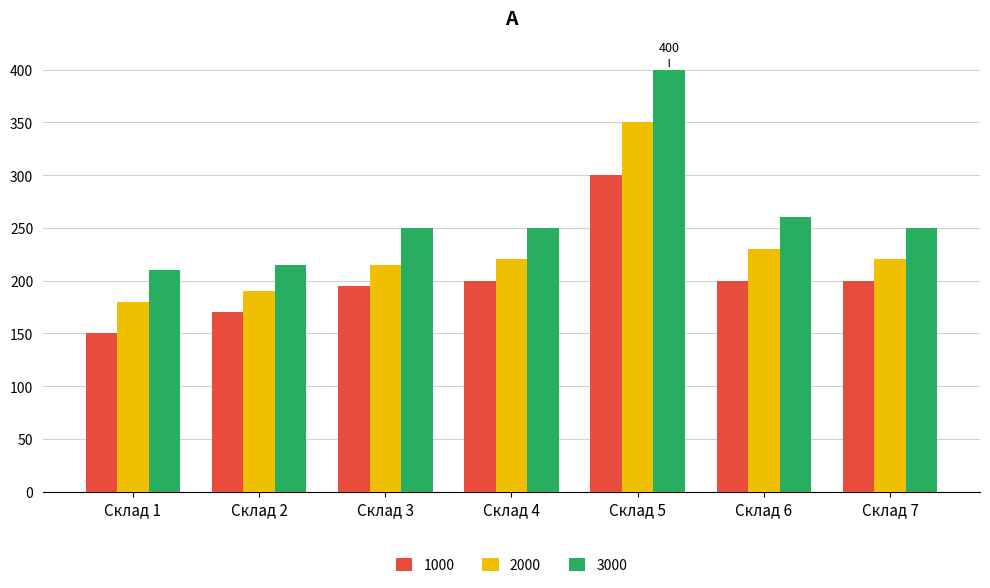

Rank the series at Склад 2 from lowest to highest value.

1000, 2000, 3000